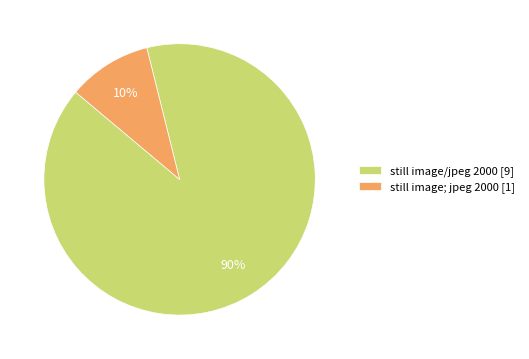

How many segments does this pie chart have?

2